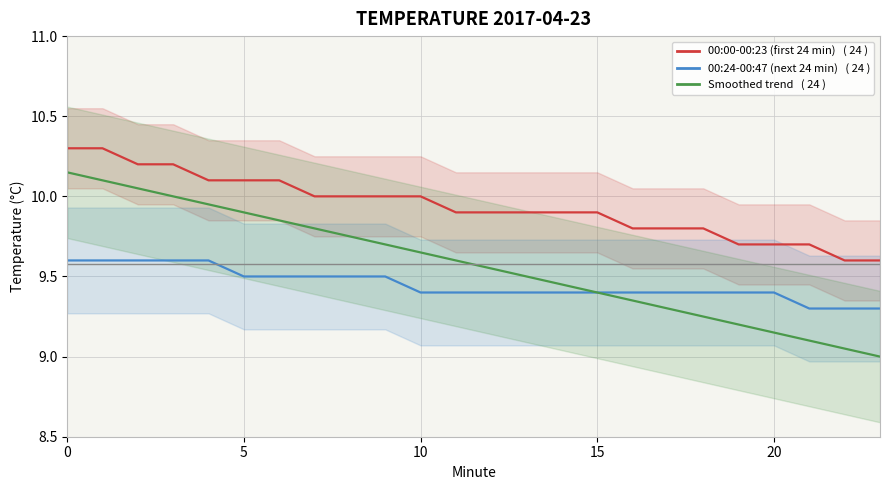

True or false: 00:00-00:23 (first 24 min) and 00:24-00:47 (next 24 min) cross at least once.

False